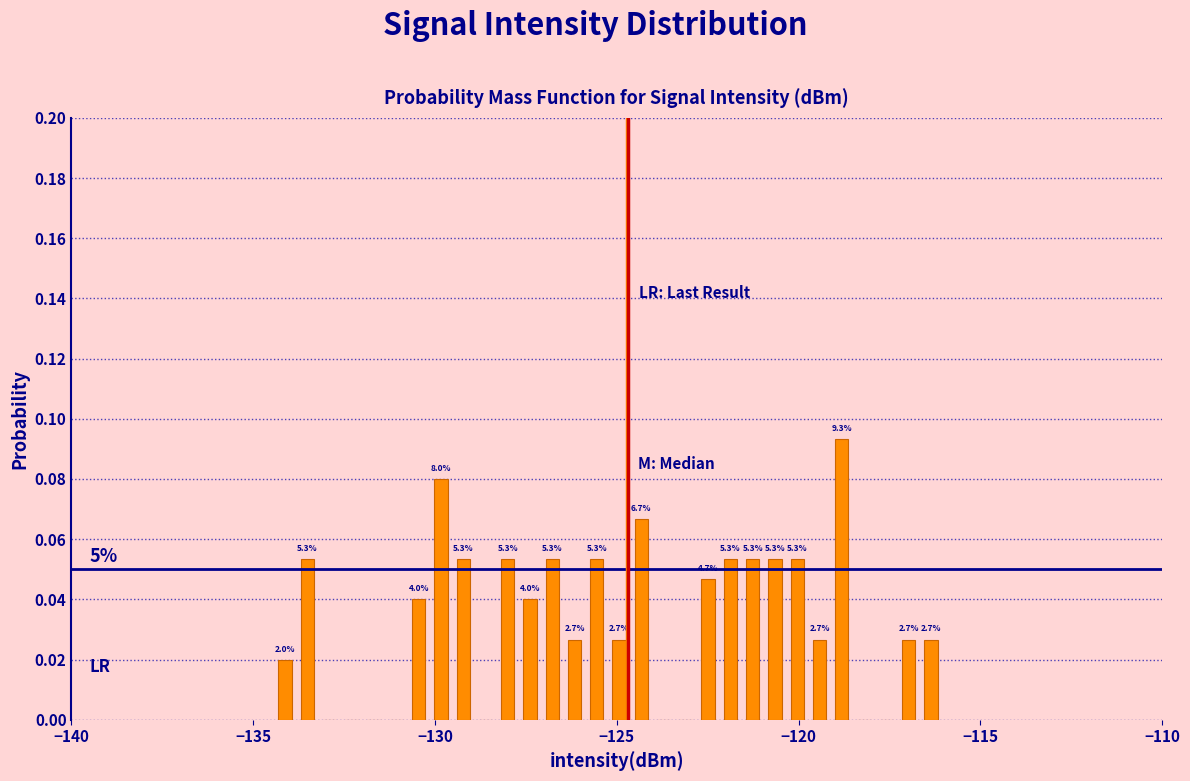

Around what value on the x-axis is the tallest bar? Give the approximate position of its centre, as read against the axis.

-119.0